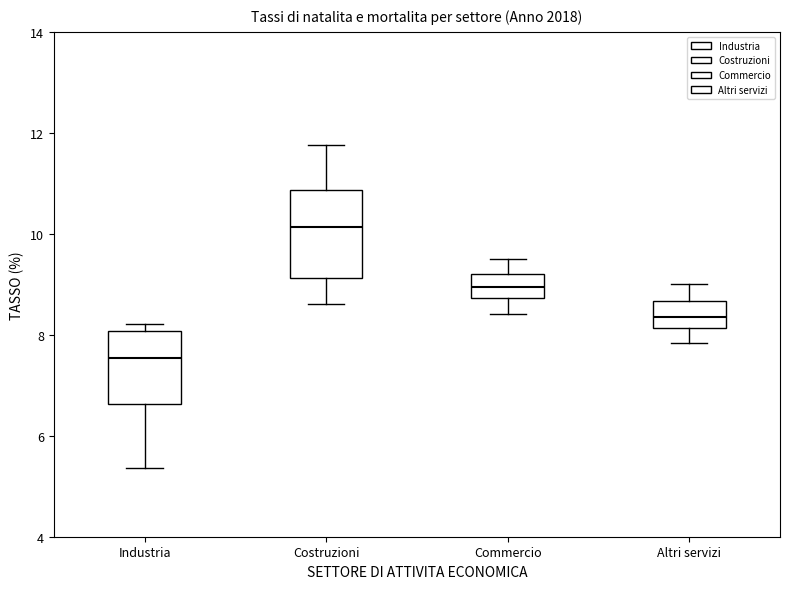

Comparing the boxes themselves (not the whiskers), which one is the tallest?

Costruzioni